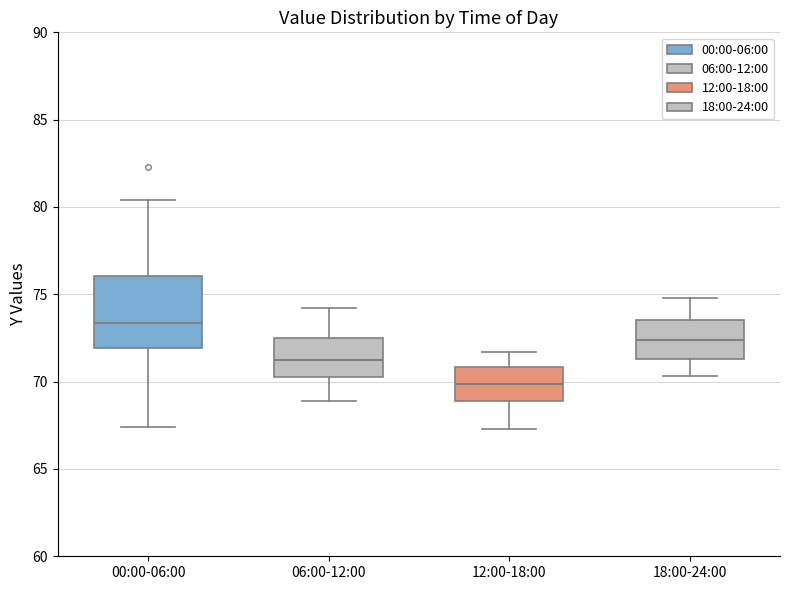

Where does the lower whisker of the box for 06:00-12:00 end on the y-axis? The values are not printed on the chart, so give them approximately, as read against the axis.

69.0